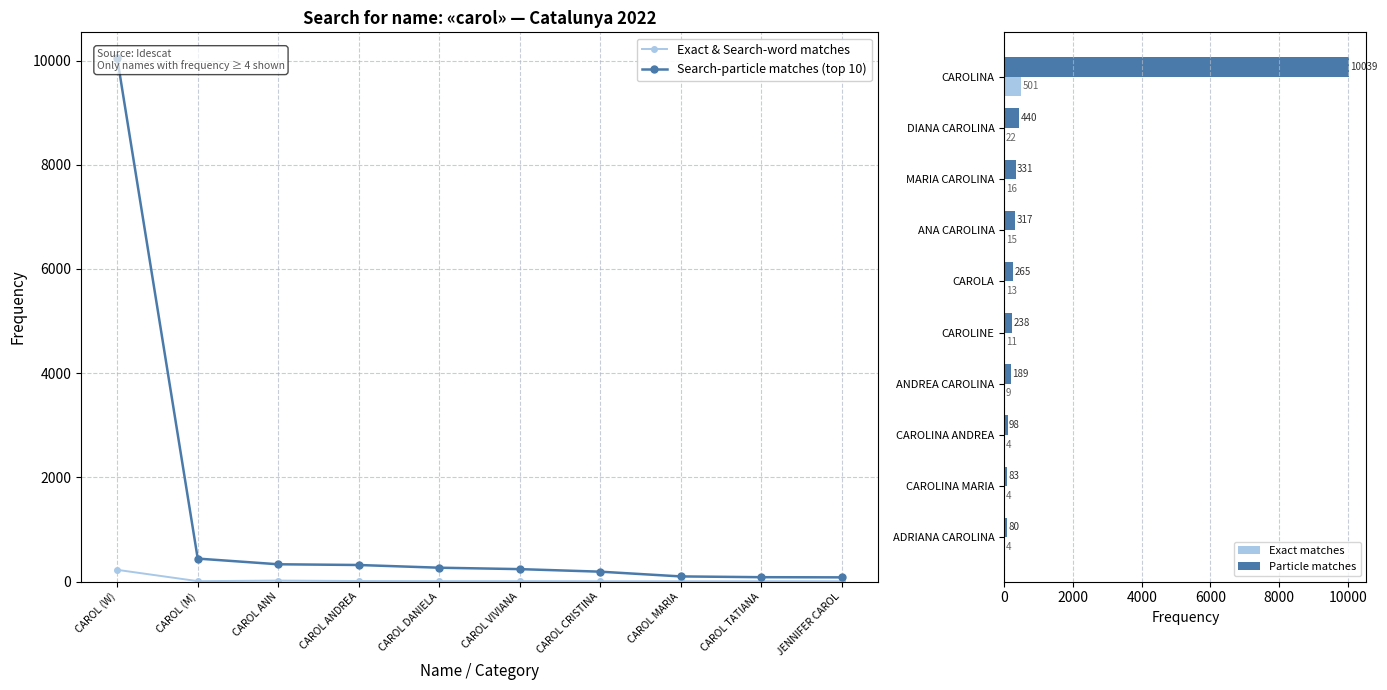

Does the chart contain stacked bars?

No